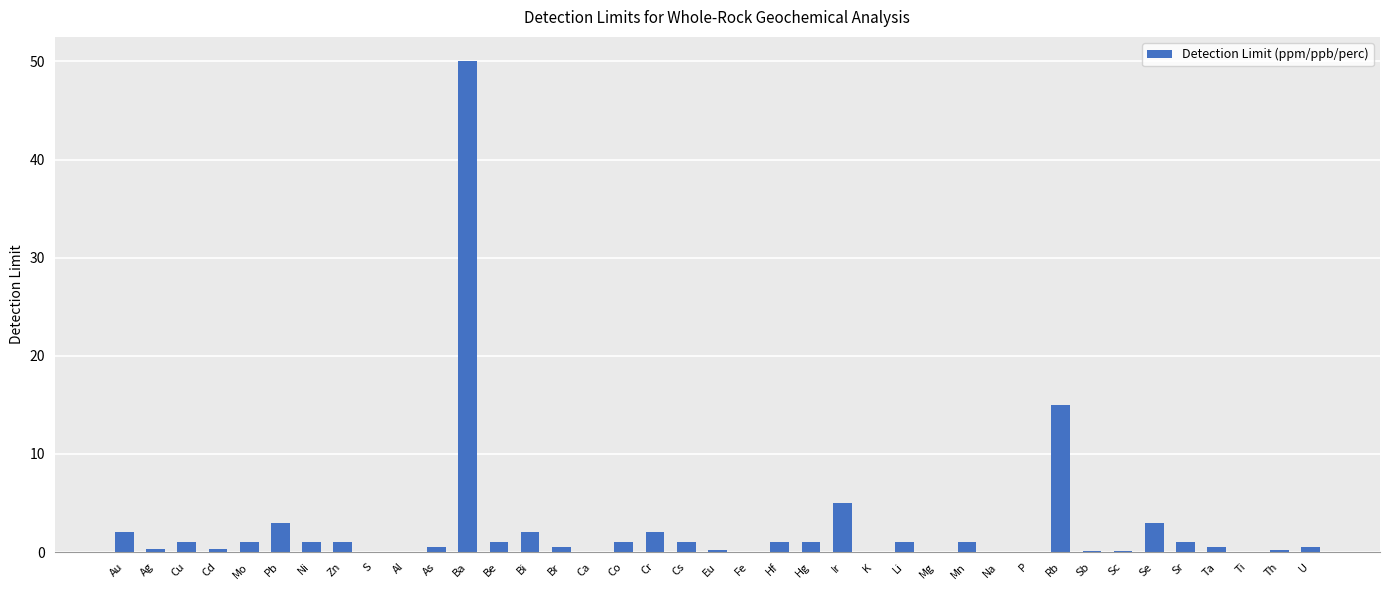

What is the maximum value shown in the chart?

50.0